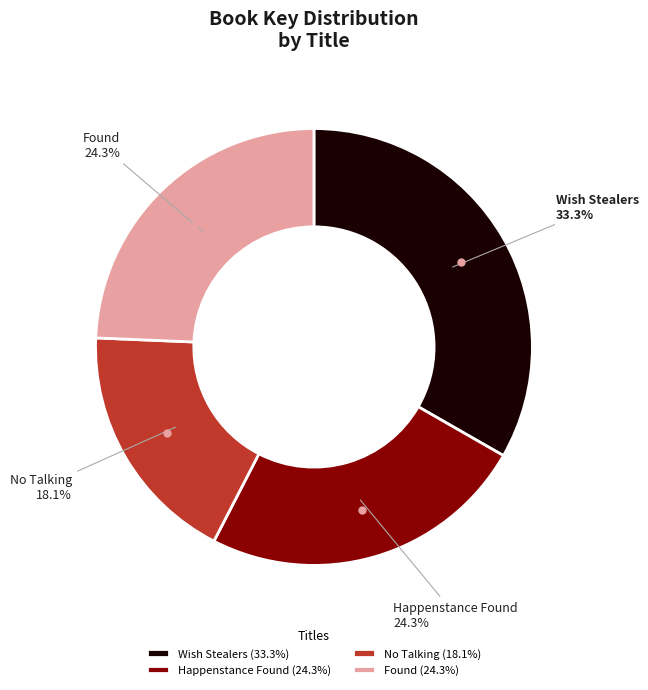

Between Wish Stealers and No Talking, which is larger?

Wish Stealers